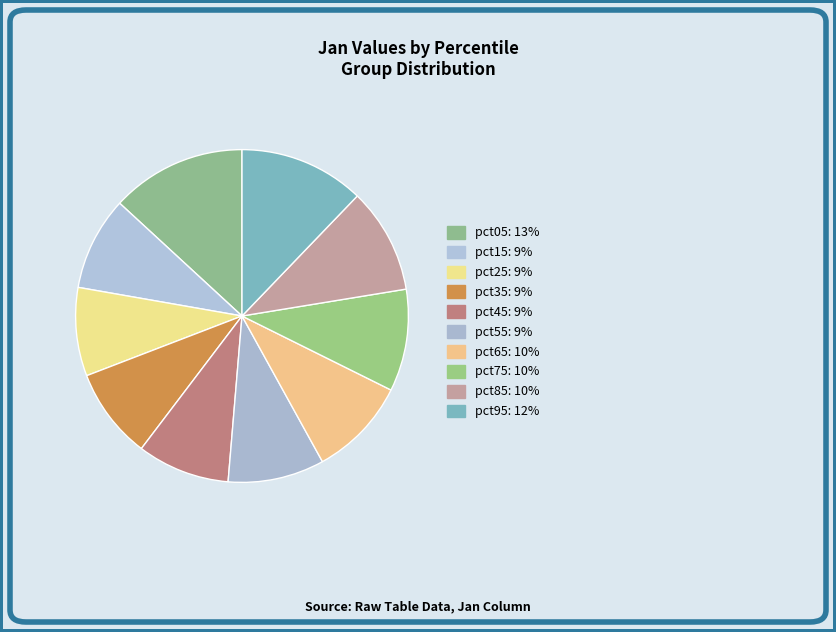

Does any single category account for the majority?

No